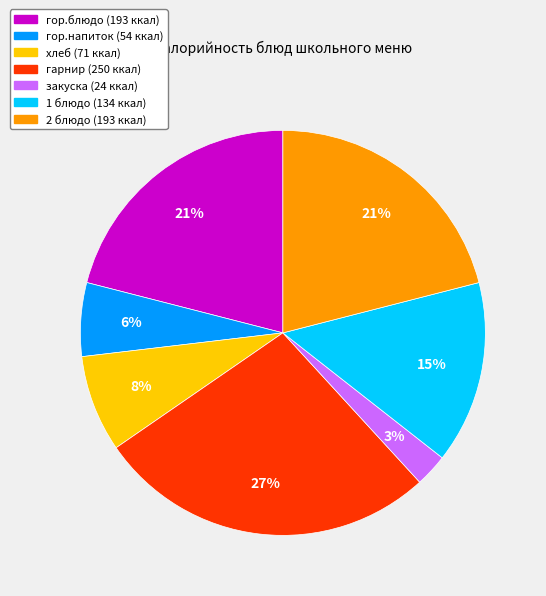

True or false: гор.блюдо accounts for 7% of the total.

False